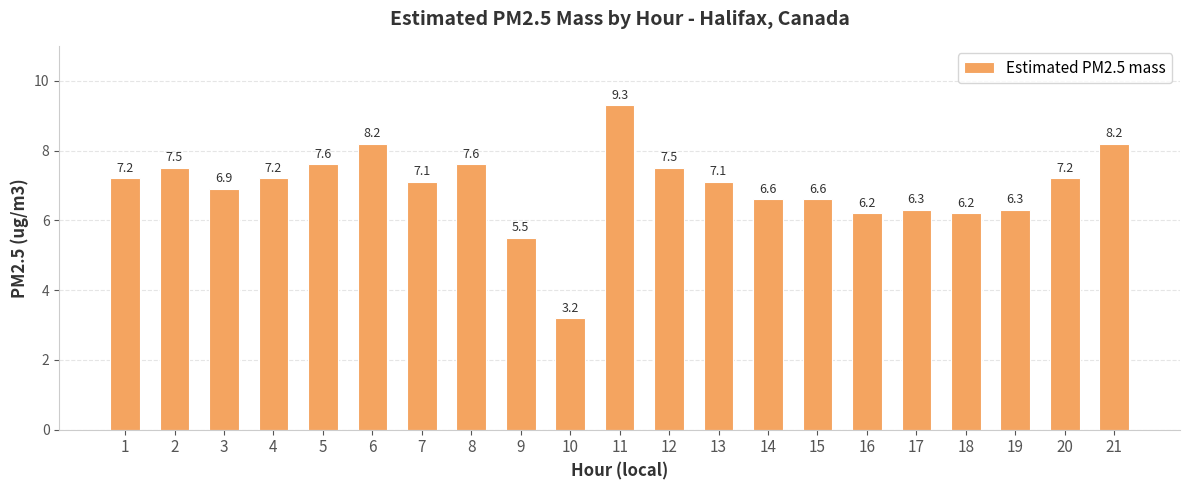

What is the value of the 12th bar from the left?

7.5